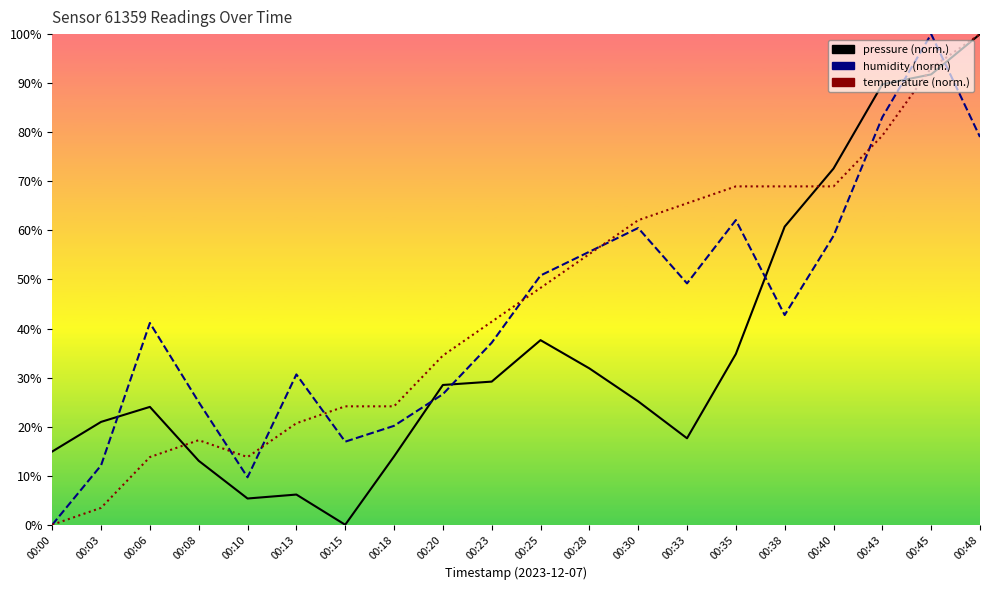

In temperature, how many points are higher than both neighbors (excluding endpoints)?

1